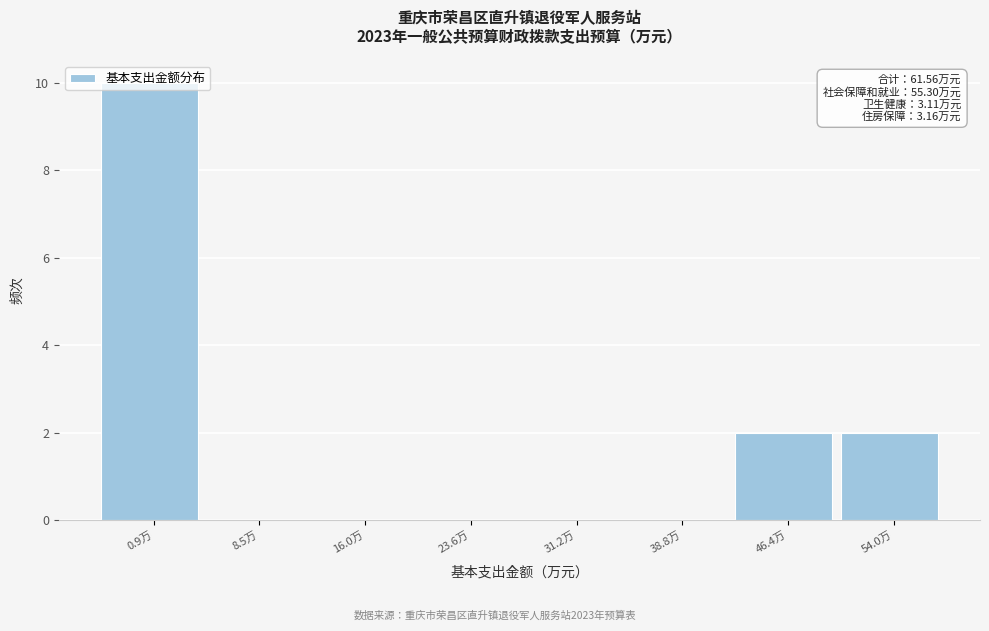

What is the sum of all values?

14